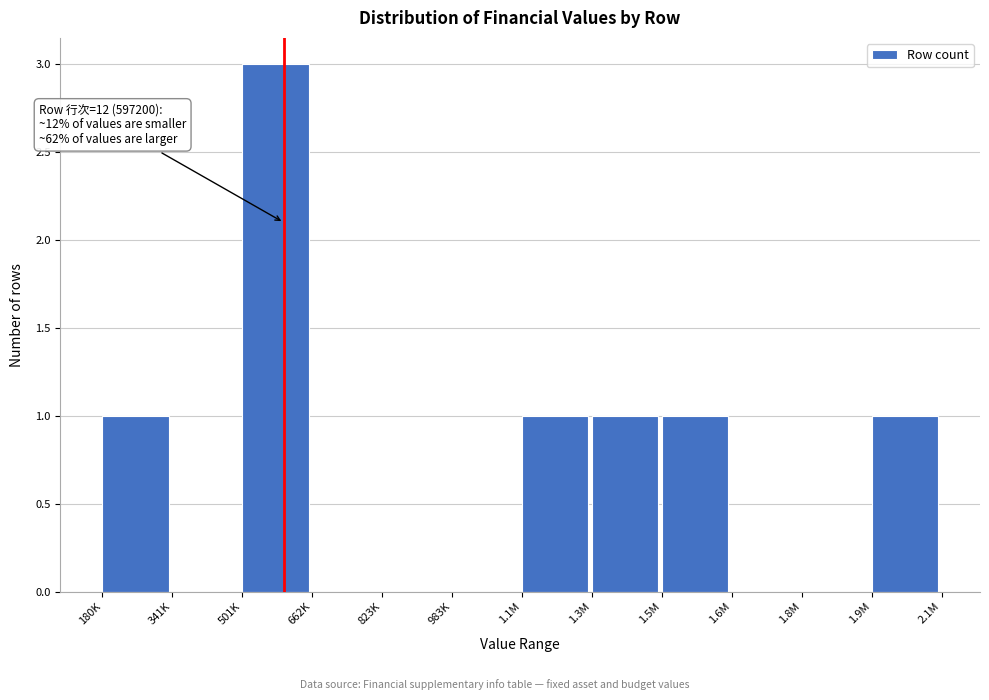

Reading left to right, what are all the values shown in this chart?

180K=1	341K=0	501K=3	662K=0	823K=0	983K=0	1.1M=1	1.3M=1	1.5M=1	1.6M=0	1.8M=0	1.9M=1